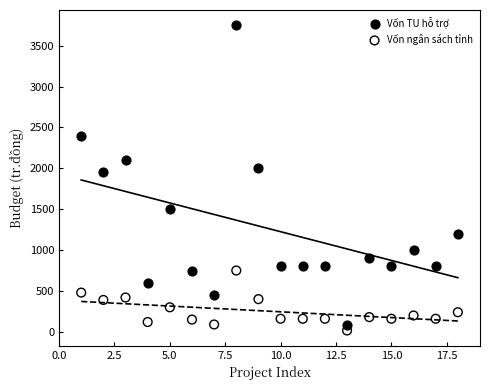

What are all the series names shown in the legend?

Vốn TU hỗ trợ, Vốn ngân sách tỉnh